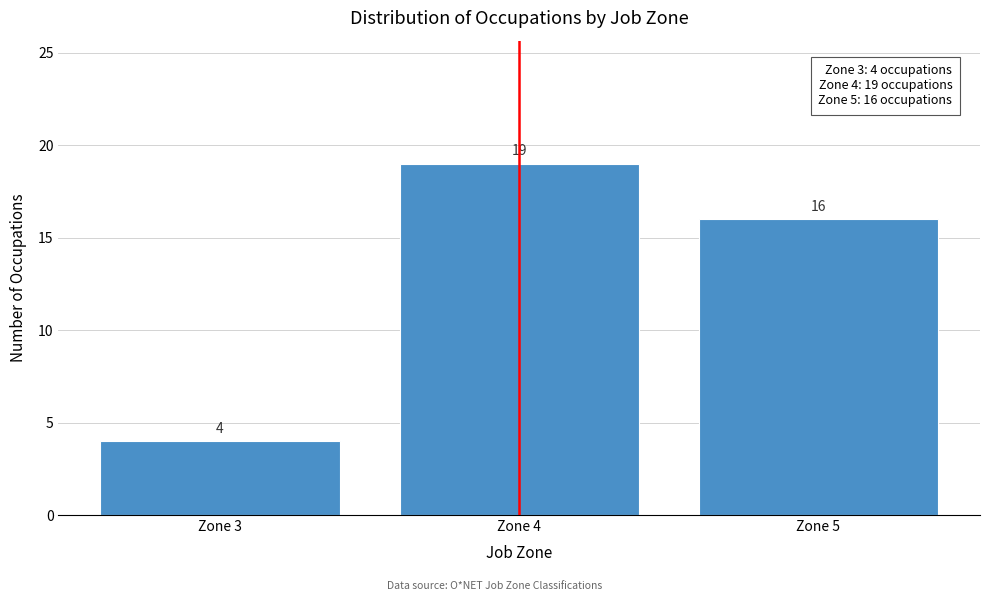

Reading left to right, extract all data points from this chart.

4	19	16